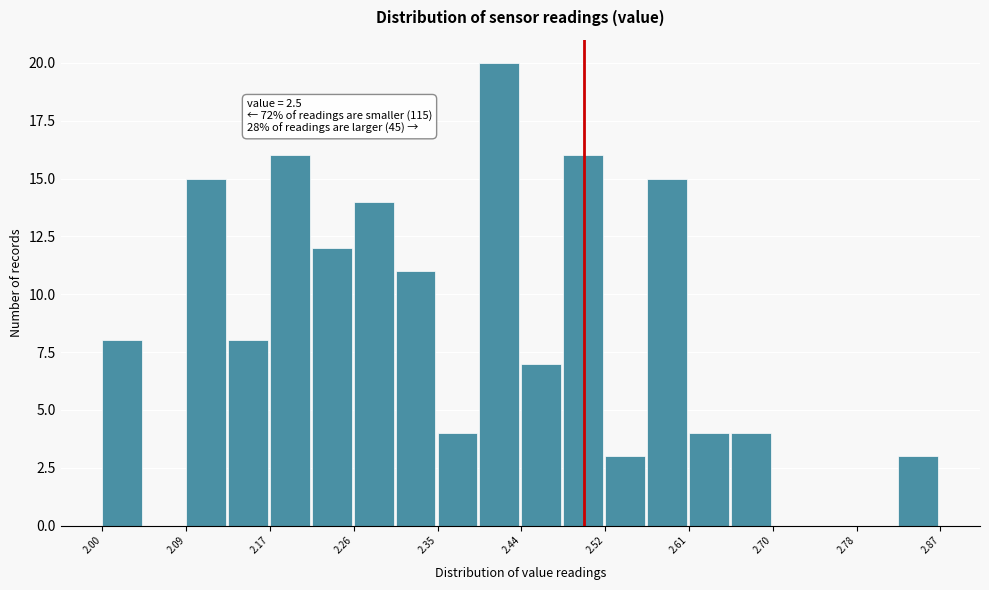

Which range on the x-axis has the tallest bar?

2.39 to 2.44